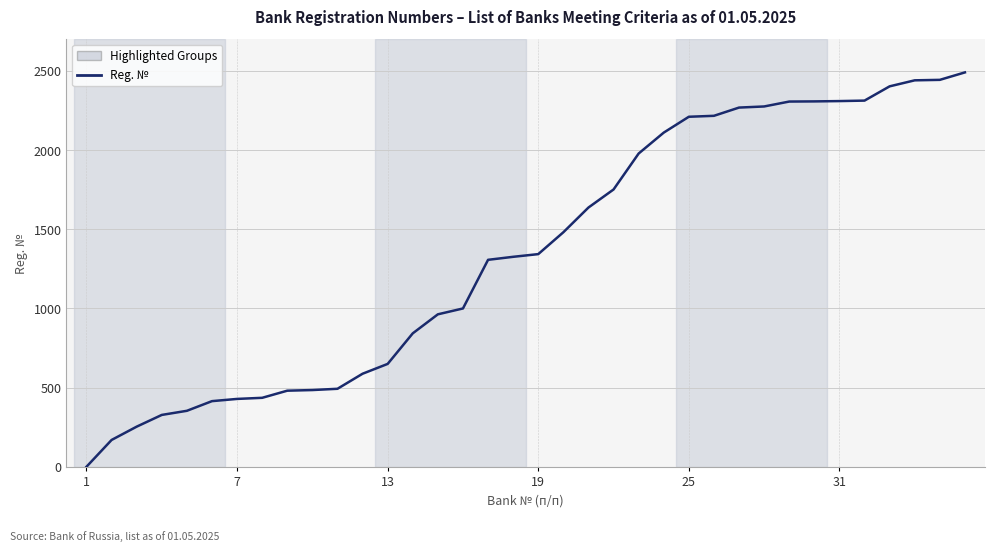

What is the difference between the maximum and minimum values?

2489